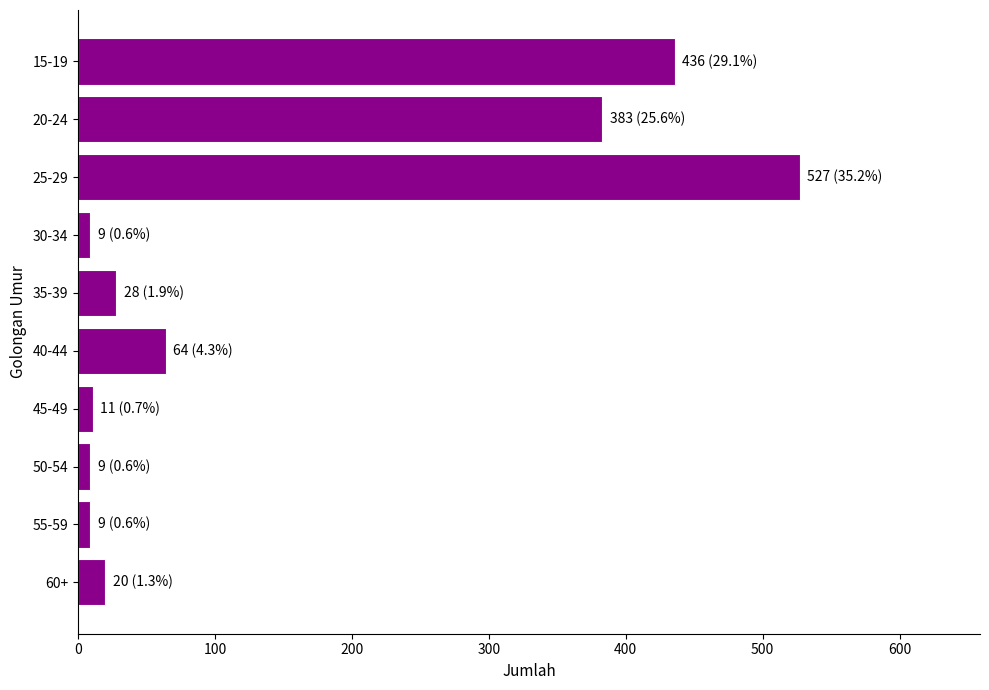

What is the value of the 1st bar from the top?

436